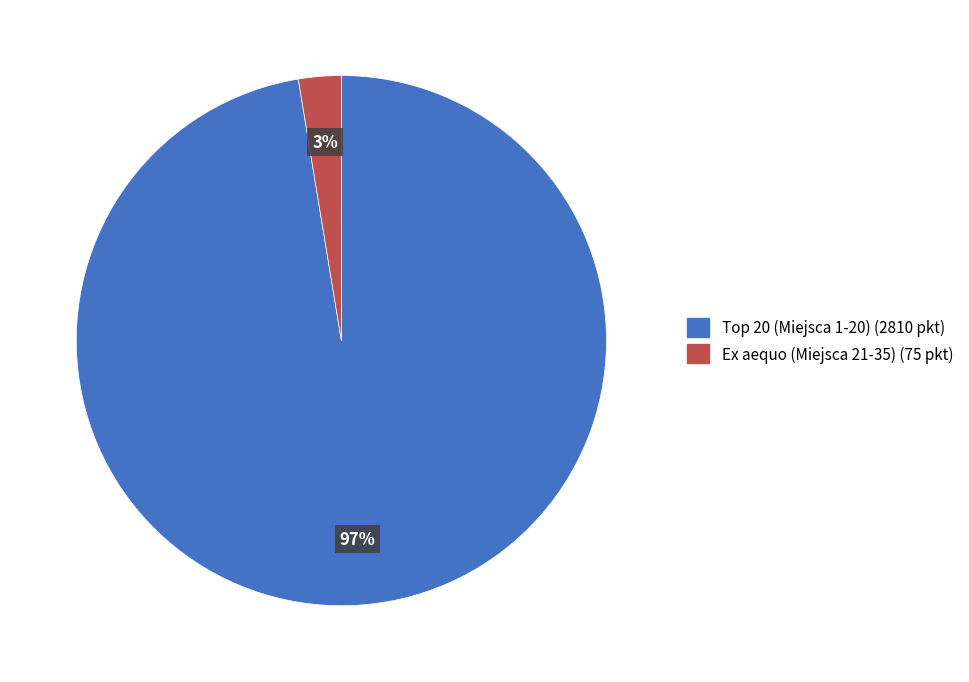

To the nearest percent, what is the average slice percentage?

50%